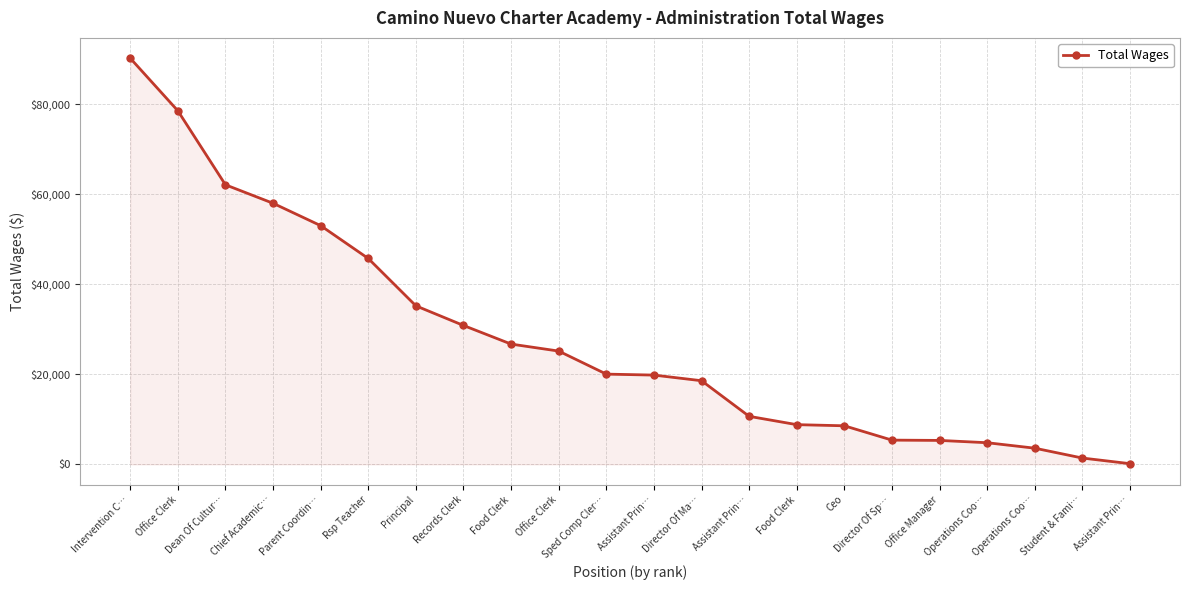

Which category has the lowest value across all series?

Assistant Prin…